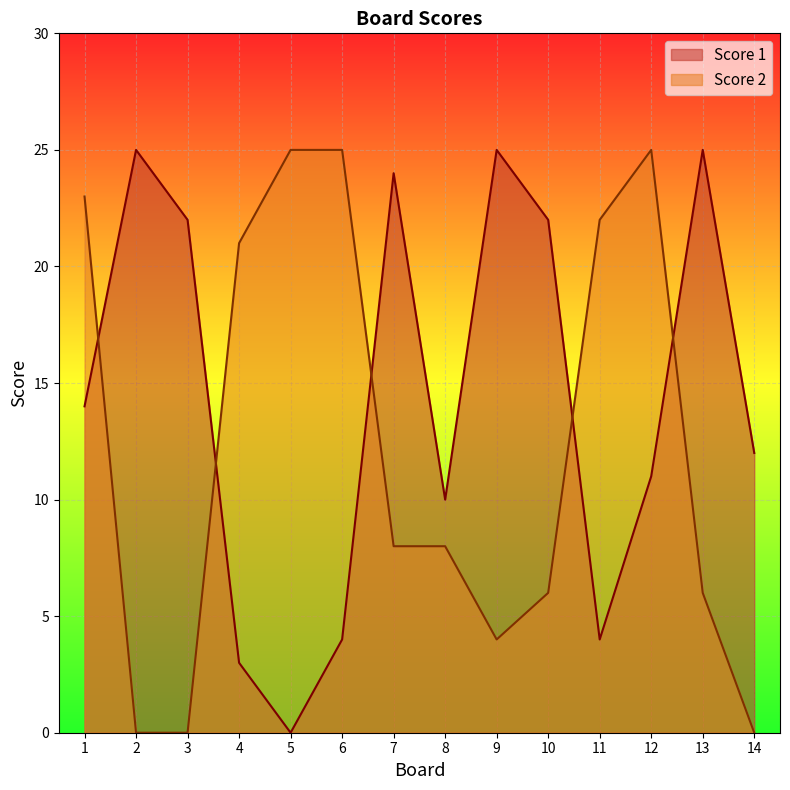

The value of Score 1 at 5 is -8. True or false?

False